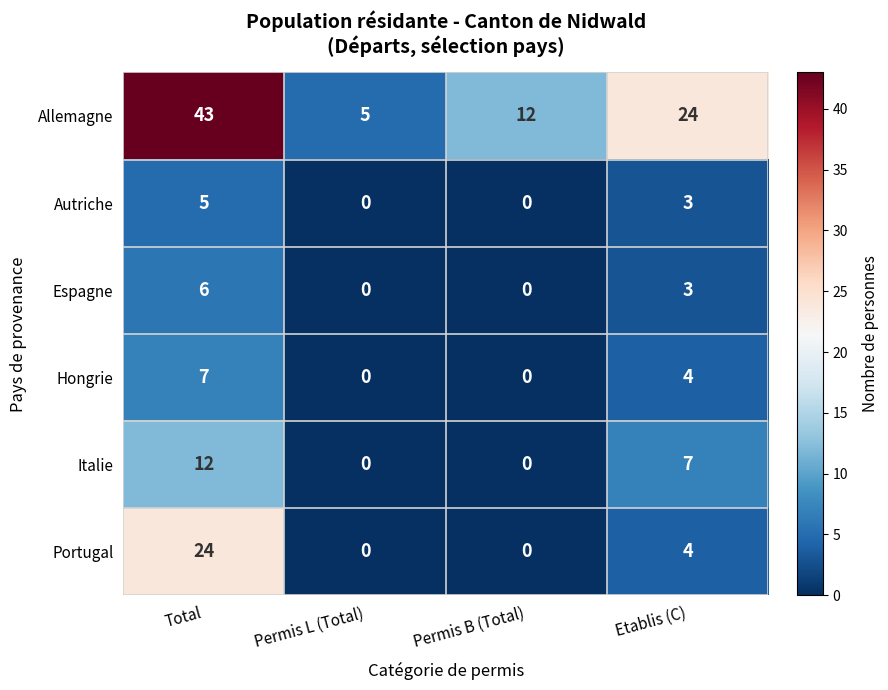

At Total, list the series in order from smallest to largest.

Autriche, Espagne, Hongrie, Italie, Portugal, Allemagne